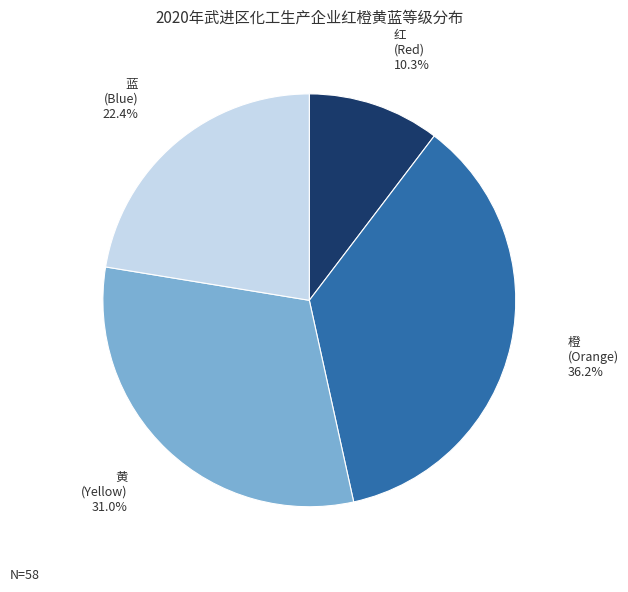

Between 红 and 黄, which is larger?

黄